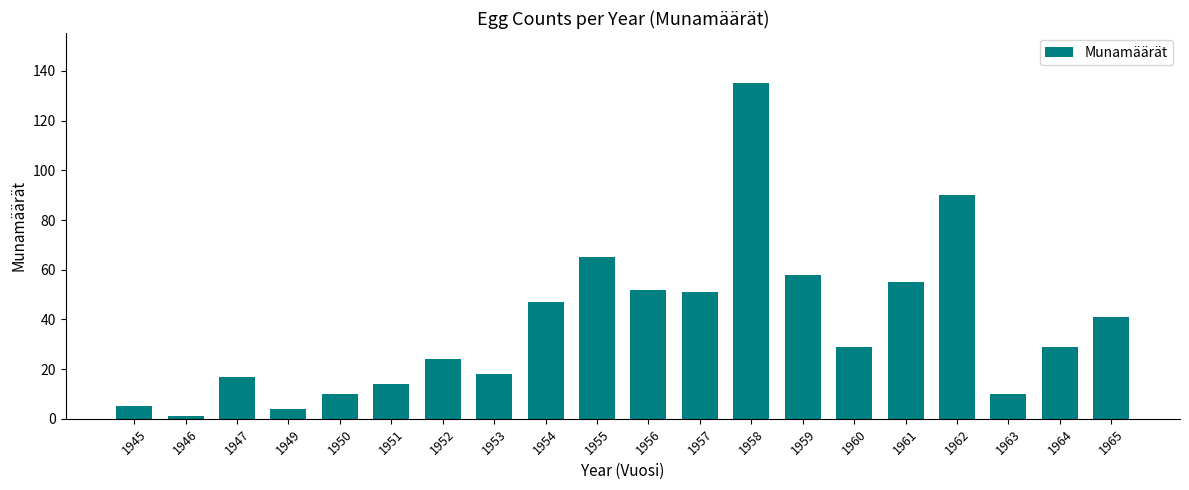

The chart shows a value of 18 at 1953. True or false?

True